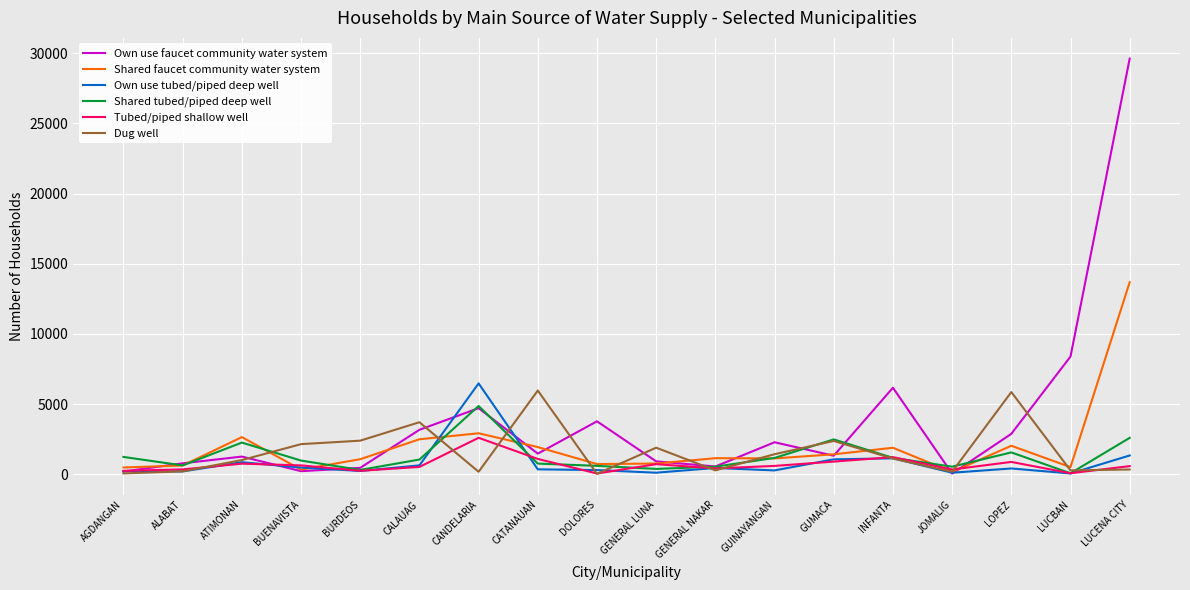

At which category does the chart reach its peak across all series?

LUCENA CITY